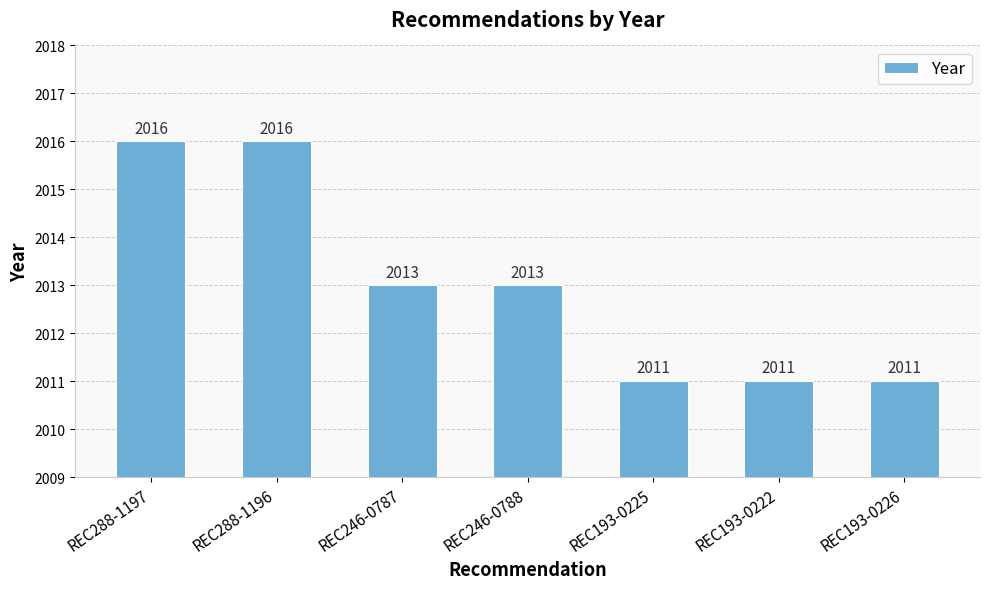

Is it true that the value at REC288-1197 is 2016?

True